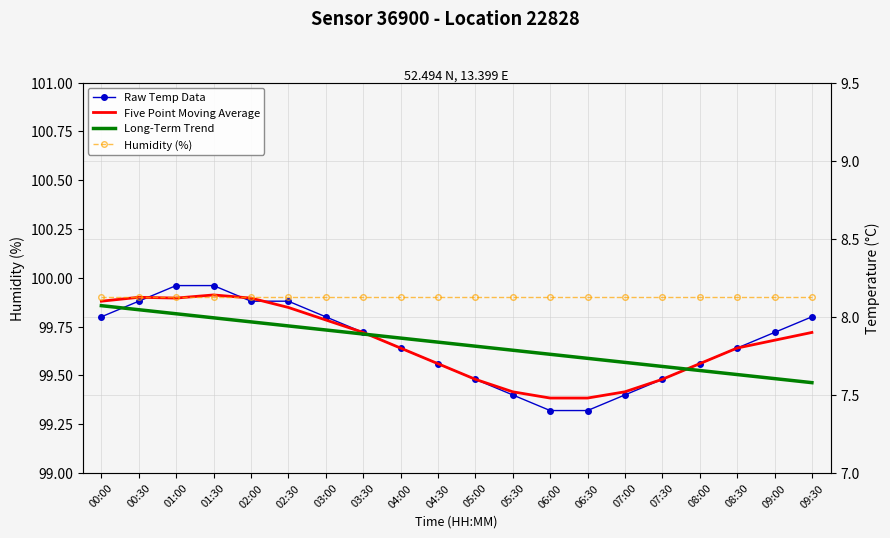

At which label is Humidity (%) closest to 99?

00:00